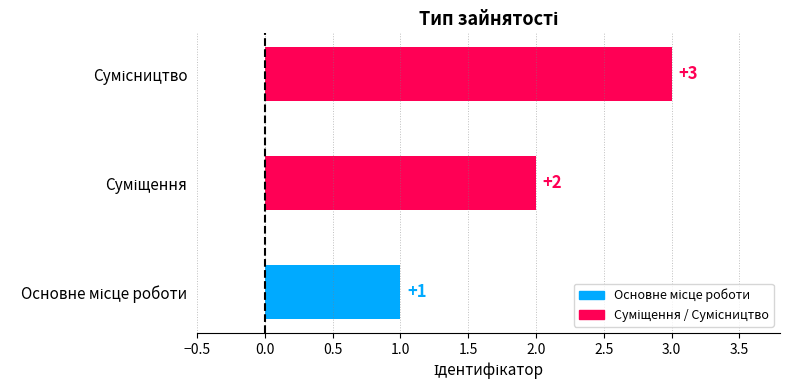

What is the maximum value shown in the chart?

3